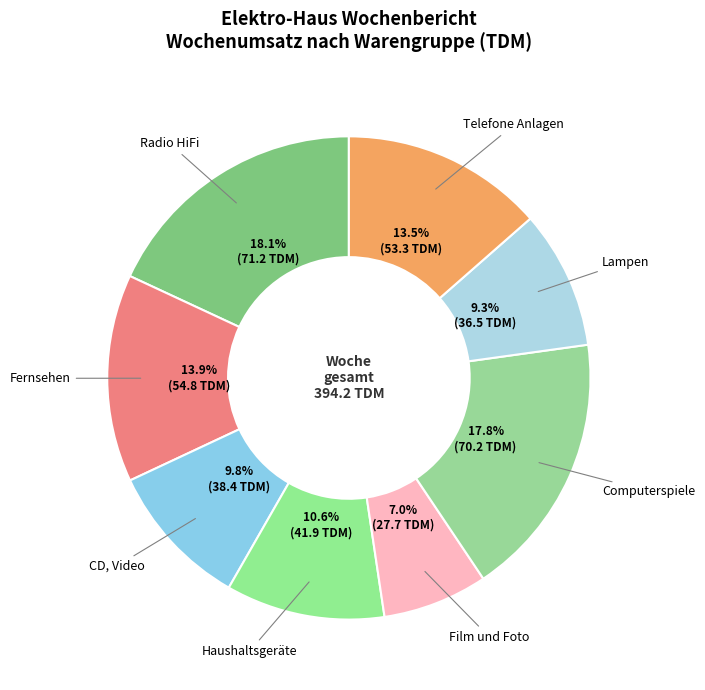

To the nearest percent, what is the difference between the largest and smallest slice percentages?

11%